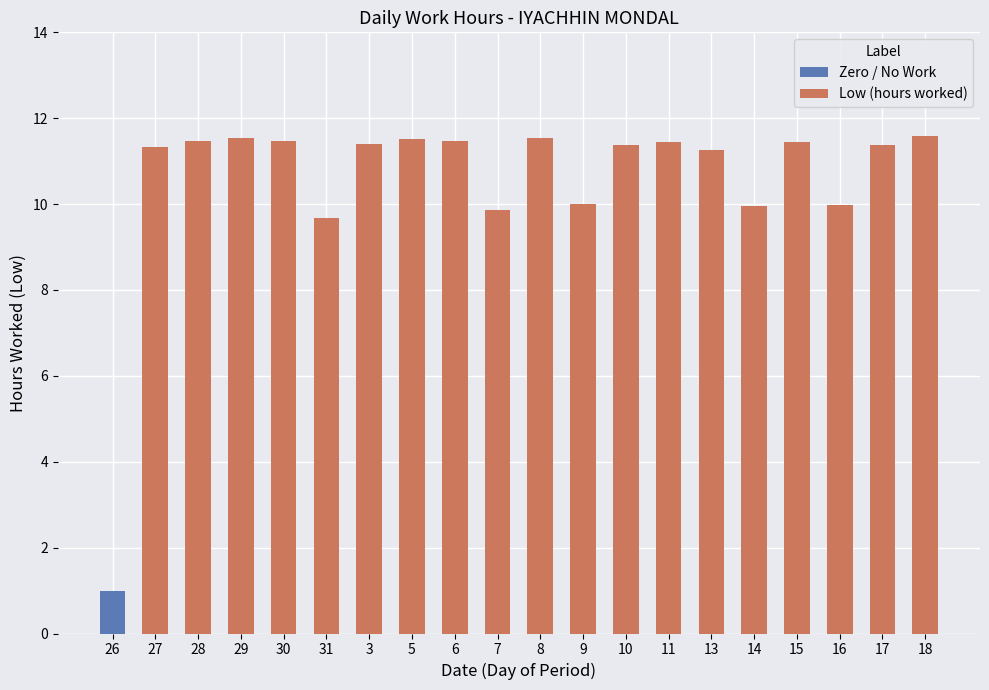

At how many categories does at least one series exceed 4?

19